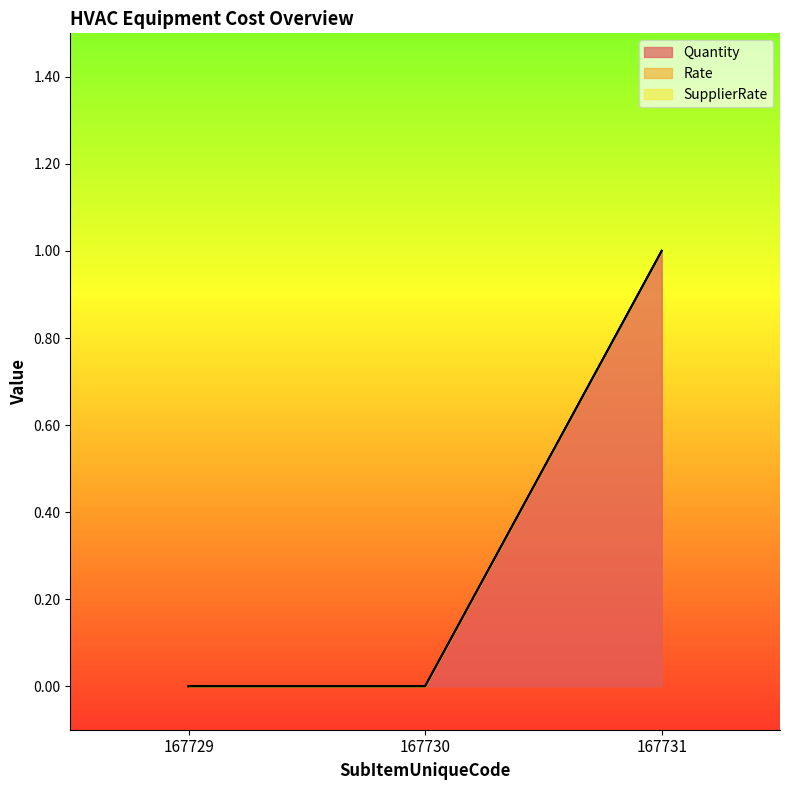

Between 167730 and 167731, which series saw the biggest shift?

Quantity